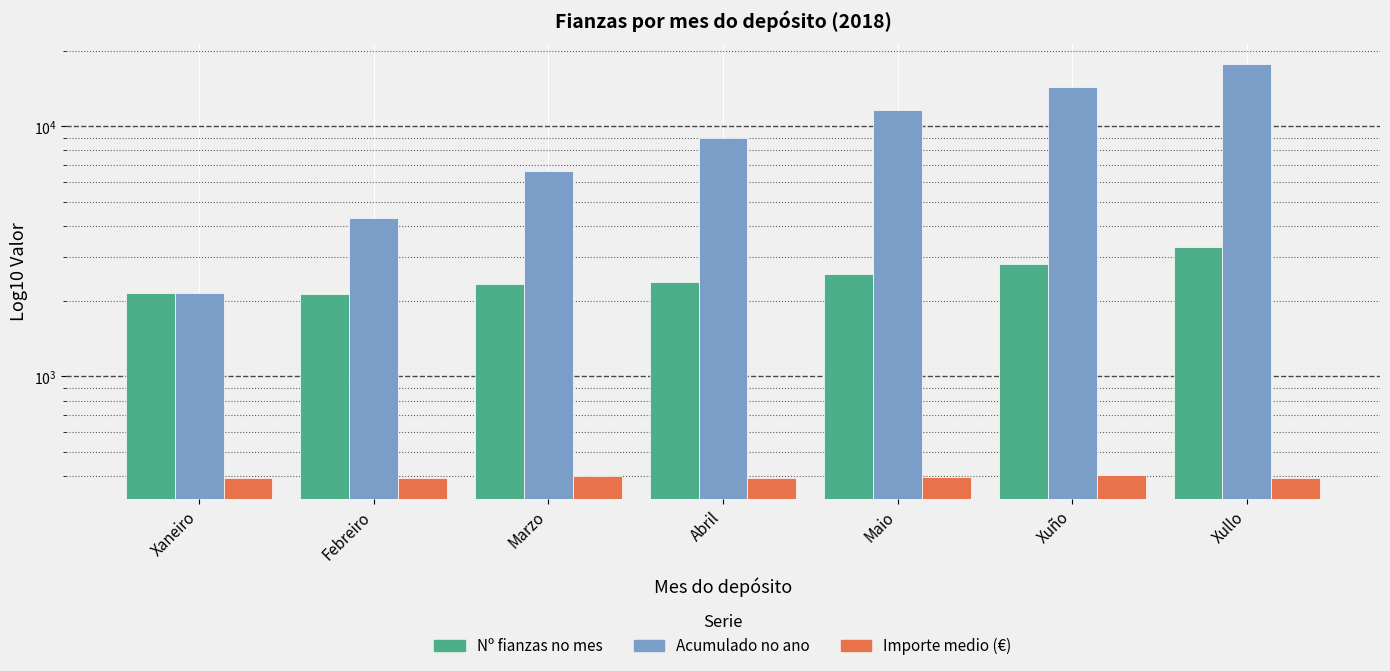

Which has a higher value, Xullo or Xuño?

Xullo